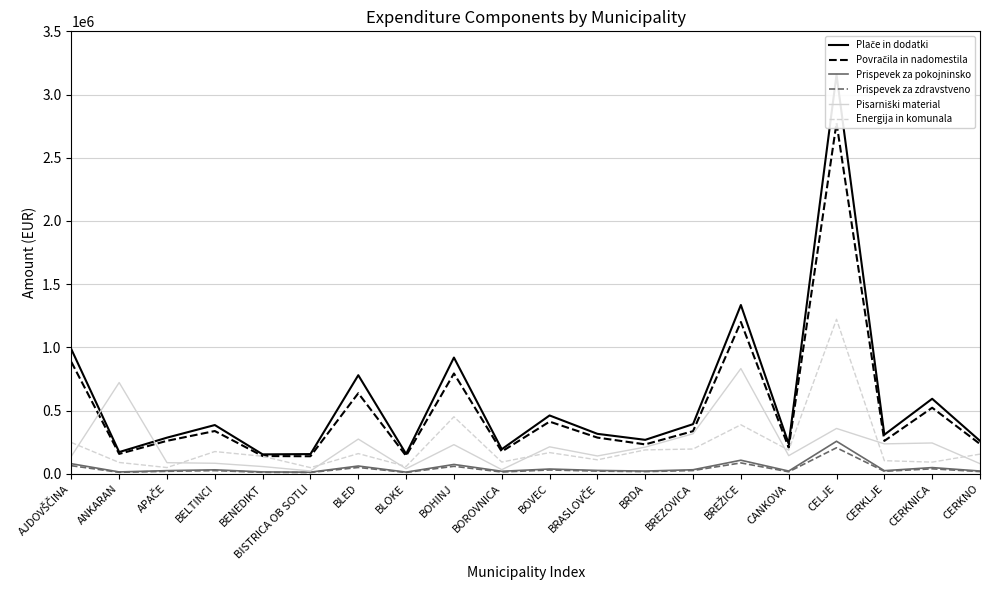

True or false: Prispevek za zdravstveno and Plače in dodatki cross at least once.

False